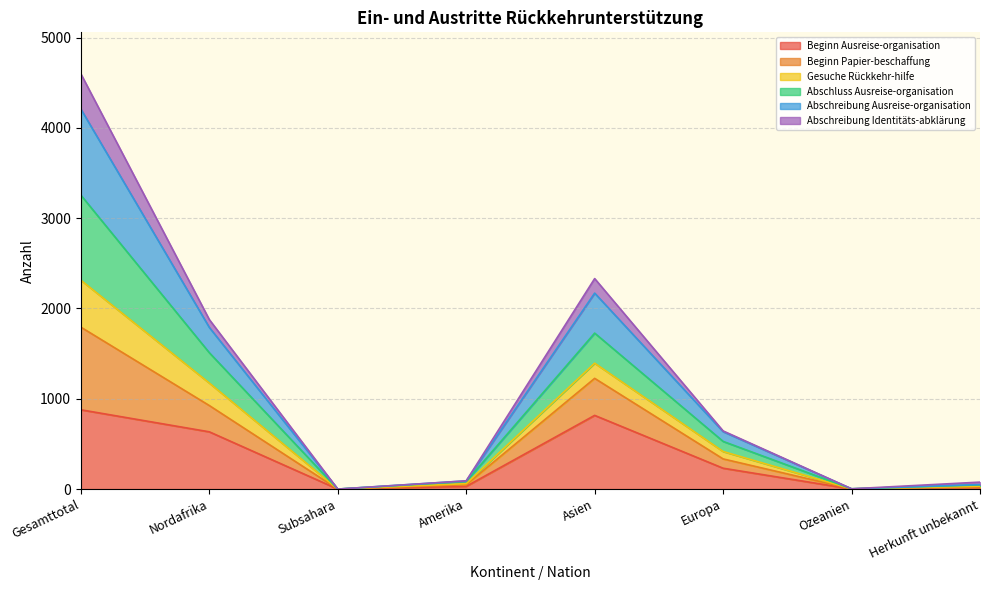

At which category is the sum across all series the highest?

Gesamttotal